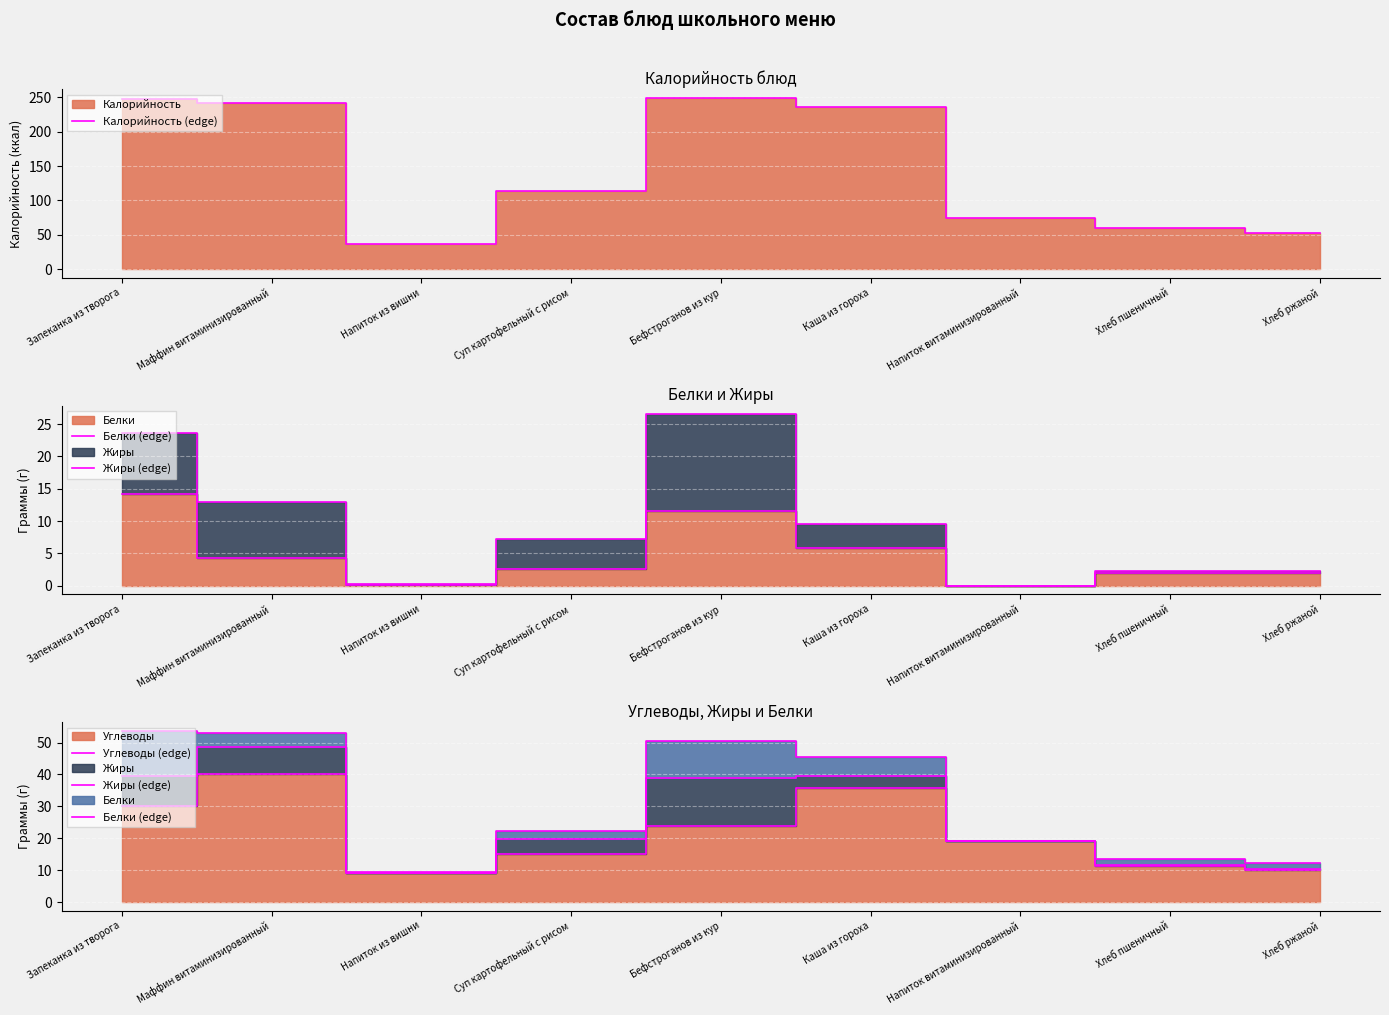

Count the number of data series in this chart.

4